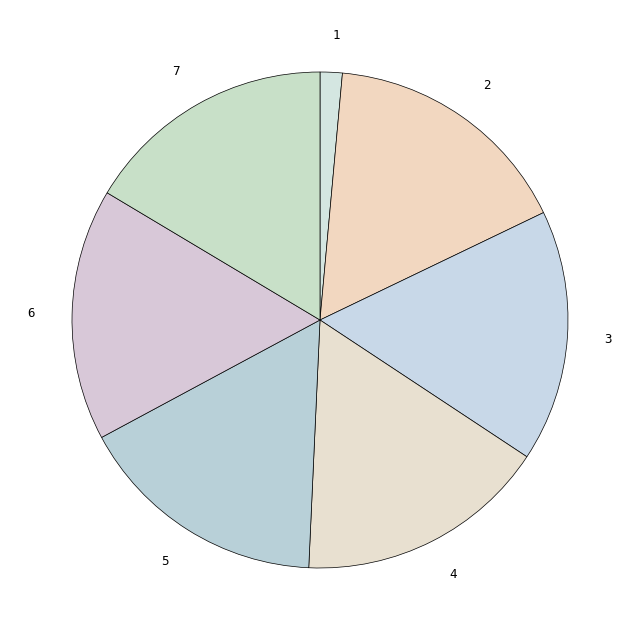

Is the sum of 7 and 5 greater than half?

No